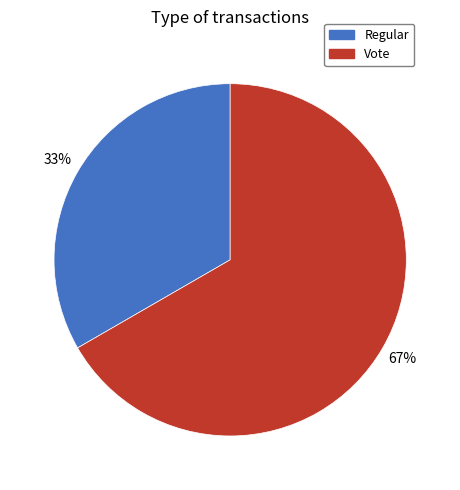

Between Regular and Vote, which is larger?

Vote